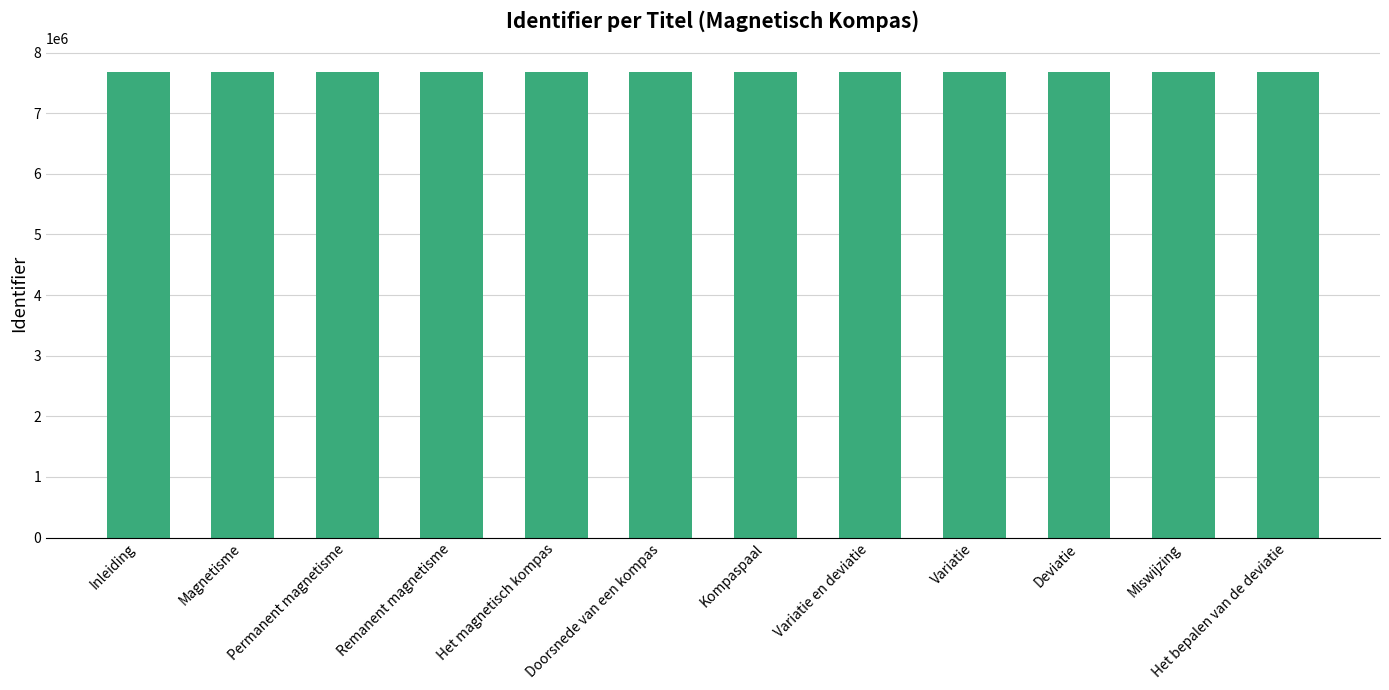

What is the ratio of the value at Inleiding to the value at Doorsnede van een kompas?

1.0